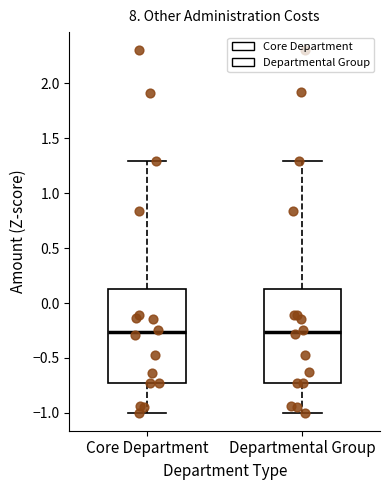

Where does the median line of the box for Core Department sit on the y-axis? The values are not printed on the chart, so give them approximately, as read against the axis.

-0.25